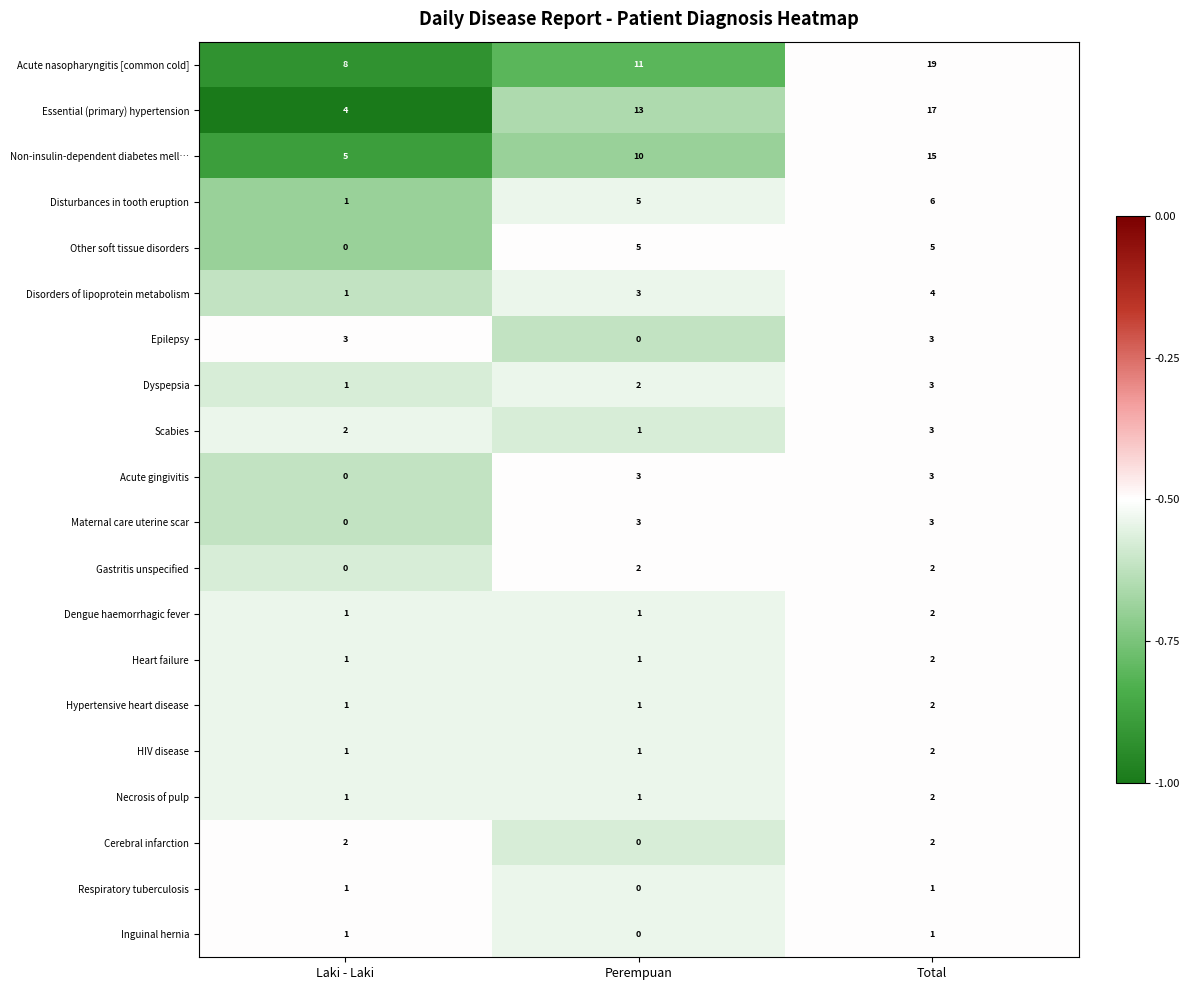

What is the spread (max minus min) of values at Laki - Laki?

8